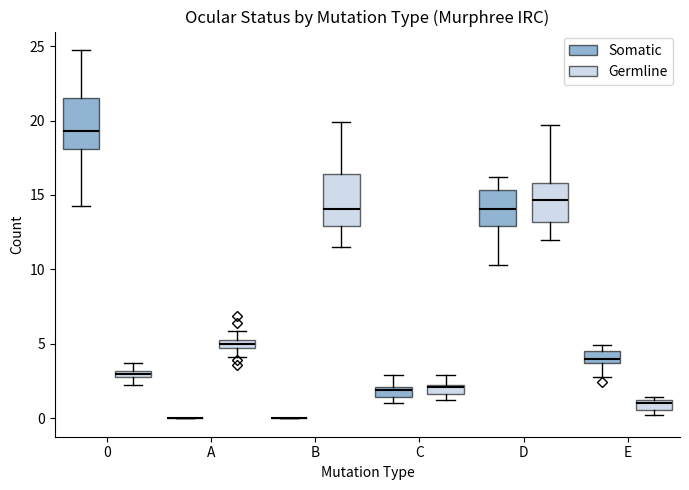

Where is the lower edge of the box for E (Germline) on the y-axis? The values are not printed on the chart, so give them approximately, as read against the axis.

0.5